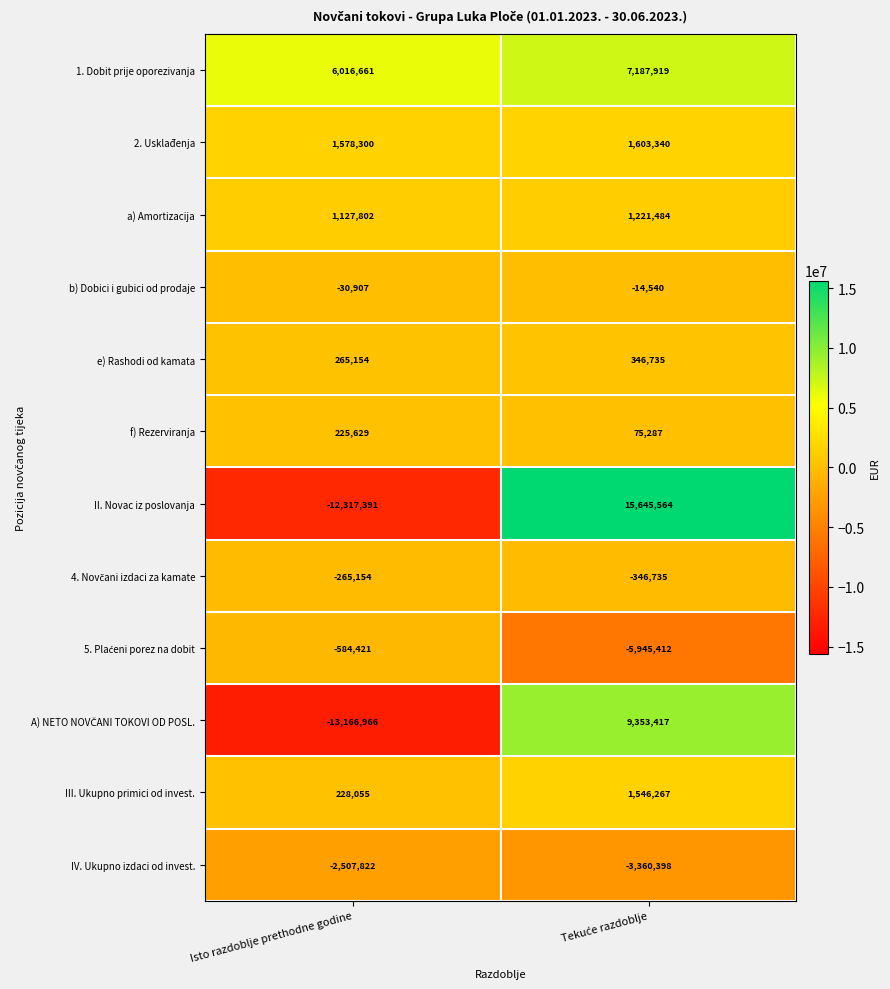

What is the maximum value shown in the chart?

15645564